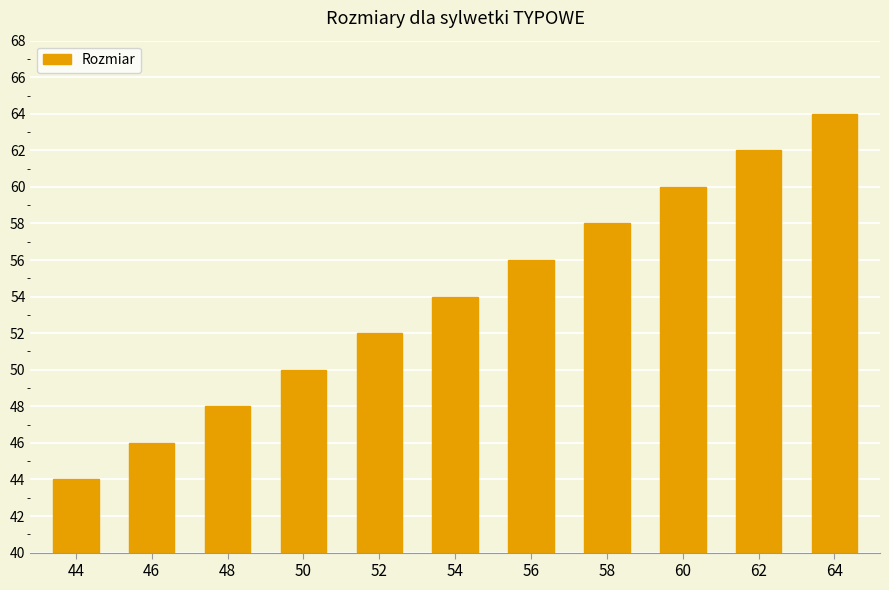

Are the bars horizontal?

No